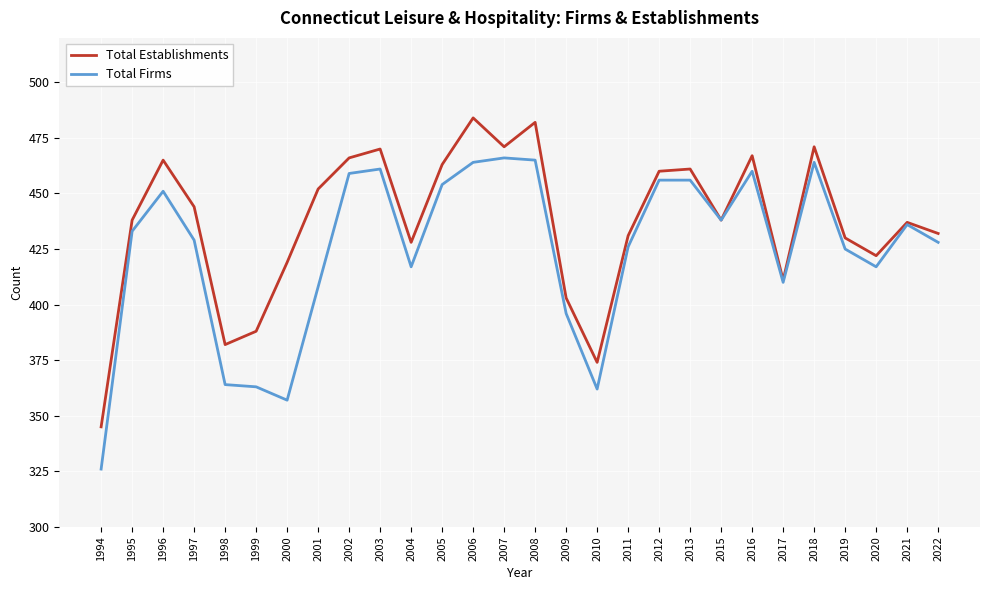

At which category does the chart reach its minimum across all series?

1994